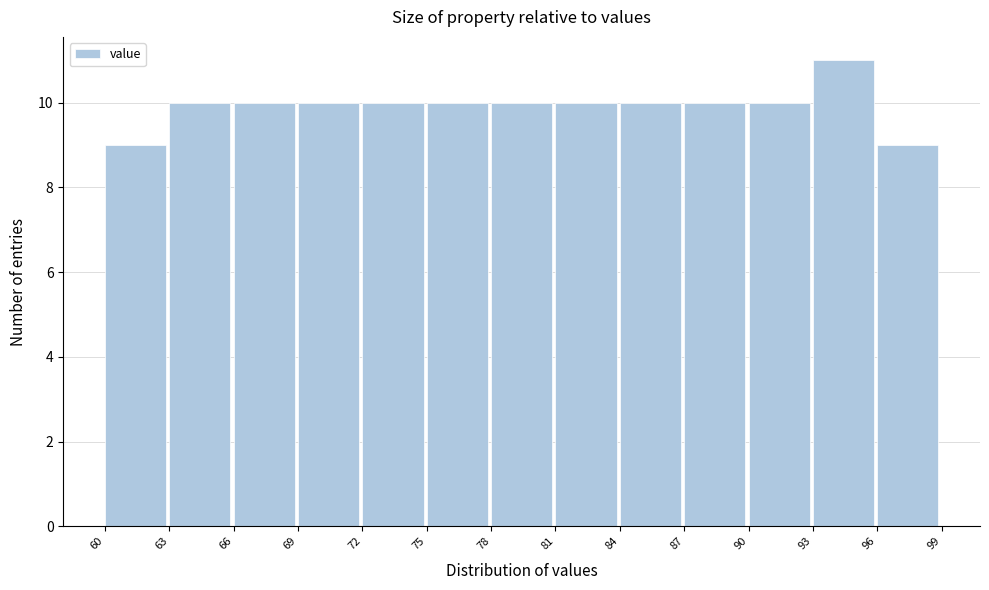

How tall is the bar that spans 84 to 87 on the x-axis? The values are not printed on the chart, so give them approximately, as read against the axis.

10